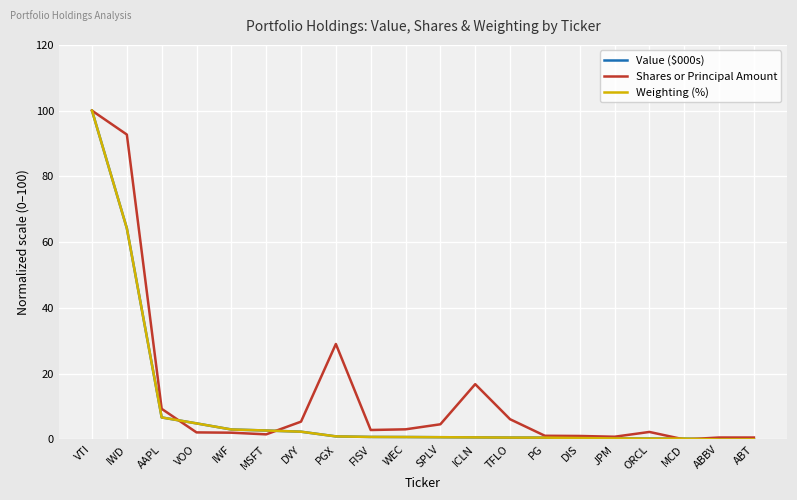

At which label is Shares or Principal Amount closest to 50?

PGX